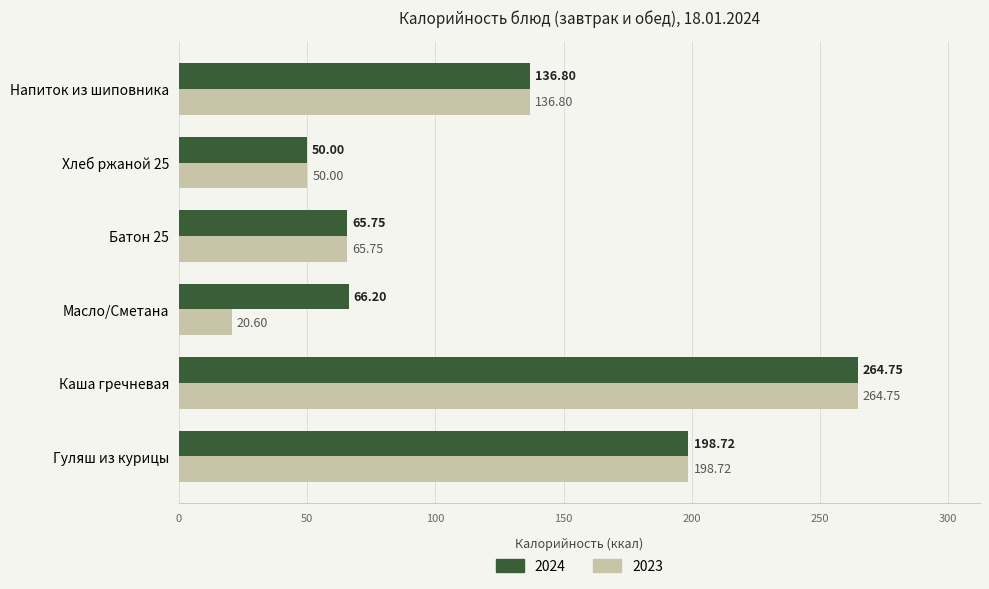

Which category has the highest value across all series?

Каша гречневая